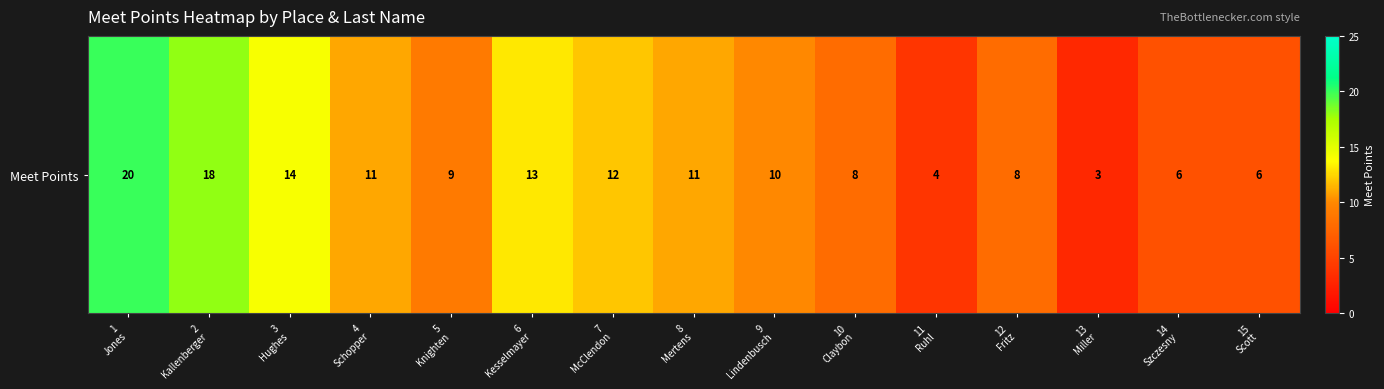

Approximately how many times larger is the value at 12
Fritz compared to 14
Szczesny?

1.3